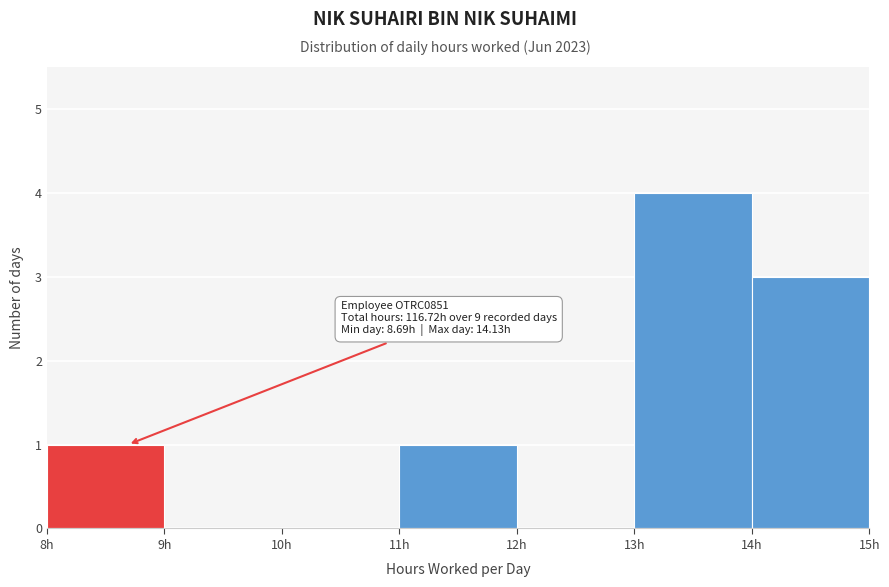

Which range on the x-axis has the tallest bar?

13 to 14